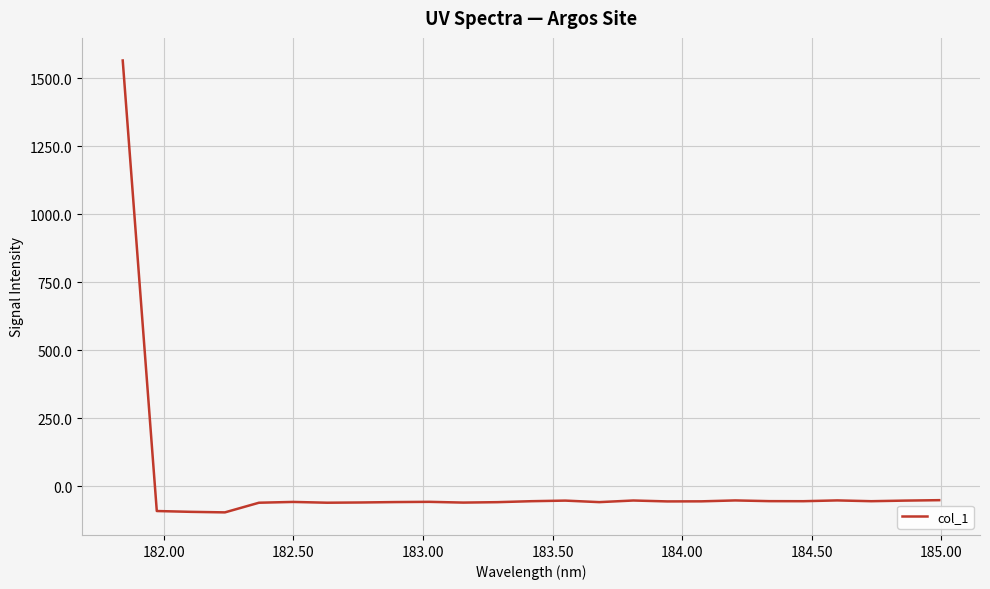

What is the minimum value shown in the chart?

-96.8